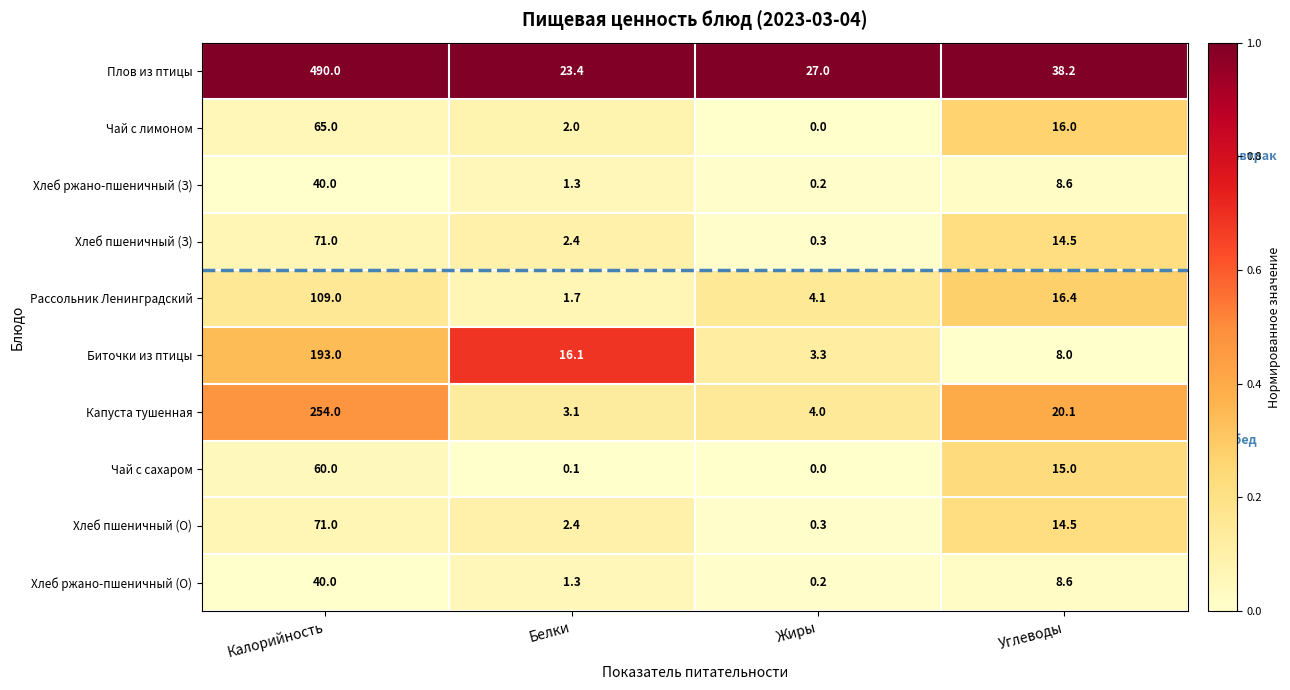

List the labels in order of Хлеб пшеничный (О) value, largest first.

Калорийность, Углеводы, Белки, Жиры